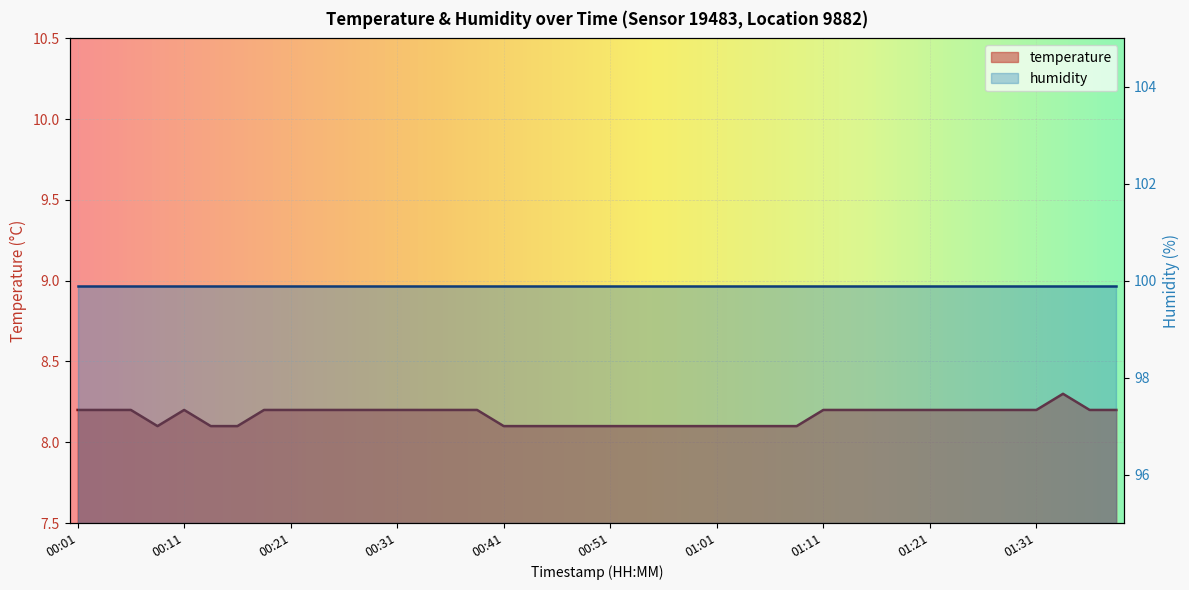

Reading right to left, what are all the values shown in this chart?

8.2	8.2	8.3	8.2	8.2	8.2	8.2	8.2	8.2	8.2	8.2	8.2	8.1	8.1	8.1	8.1	8.1	8.1	8.1	8.1	8.1	8.1	8.1	8.1	8.2	8.2	8.2	8.2	8.2	8.2	8.2	8.2	8.2	8.1	8.1	8.2	8.1	8.2	8.2	8.2